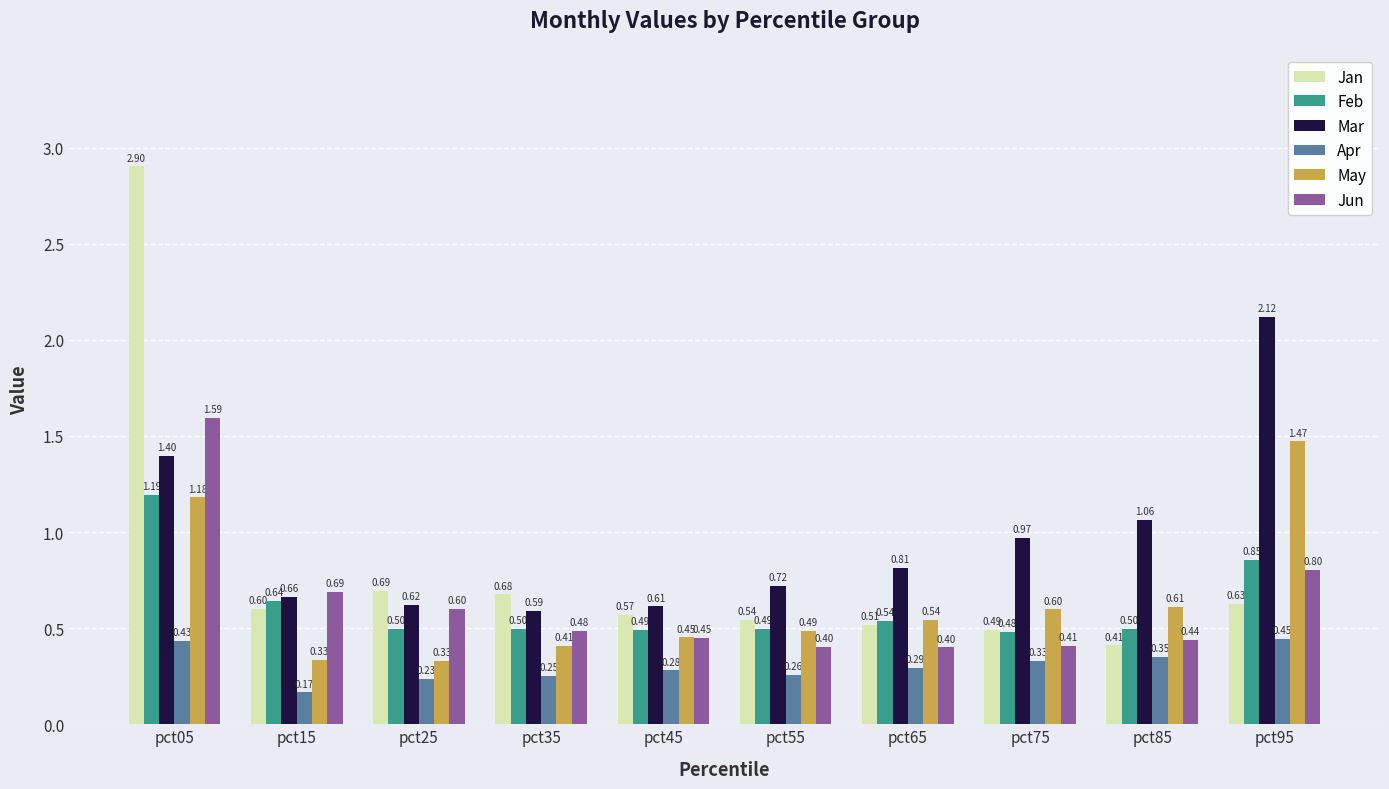

What is the difference between the May values at pct05 and pct85?

0.6